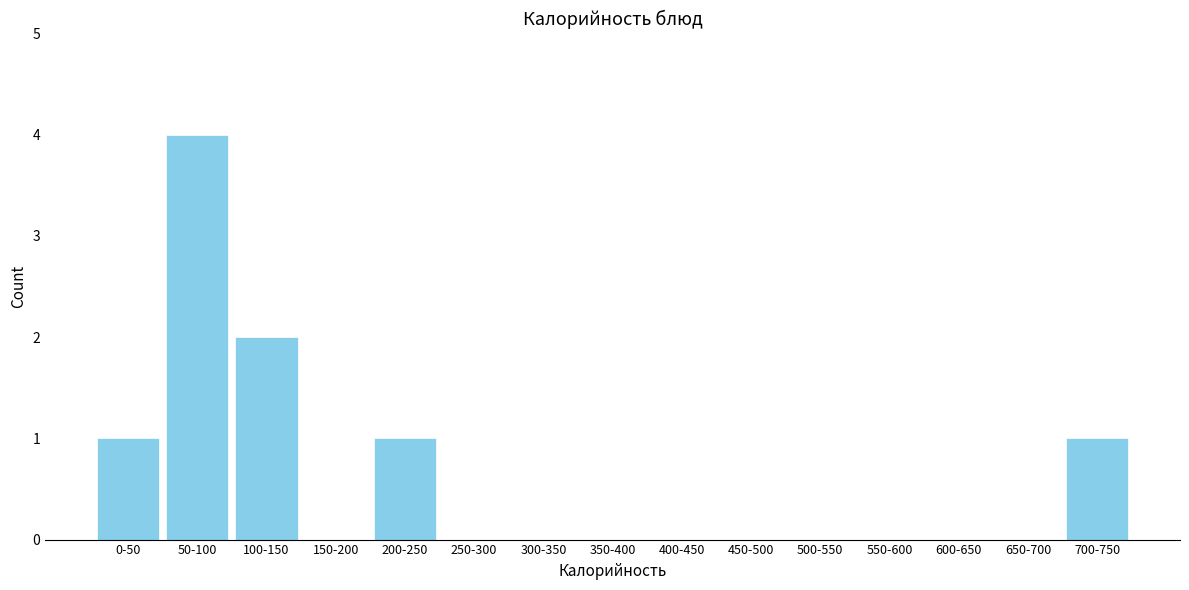

Reading left to right, extract all data points from this chart.

0-50=1	50-100=4	100-150=2	150-200=0	200-250=1	250-300=0	300-350=0	350-400=0	400-450=0	450-500=0	500-550=0	550-600=0	600-650=0	650-700=0	700-750=1